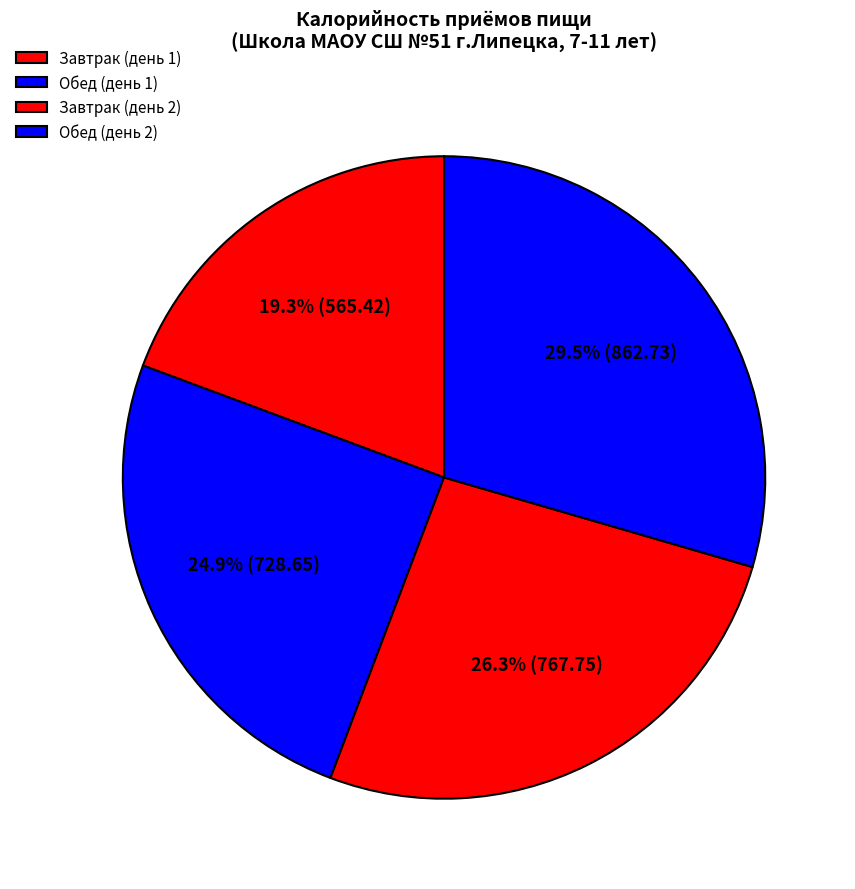

Which category has the biggest portion of the pie?

Обед (день 2)